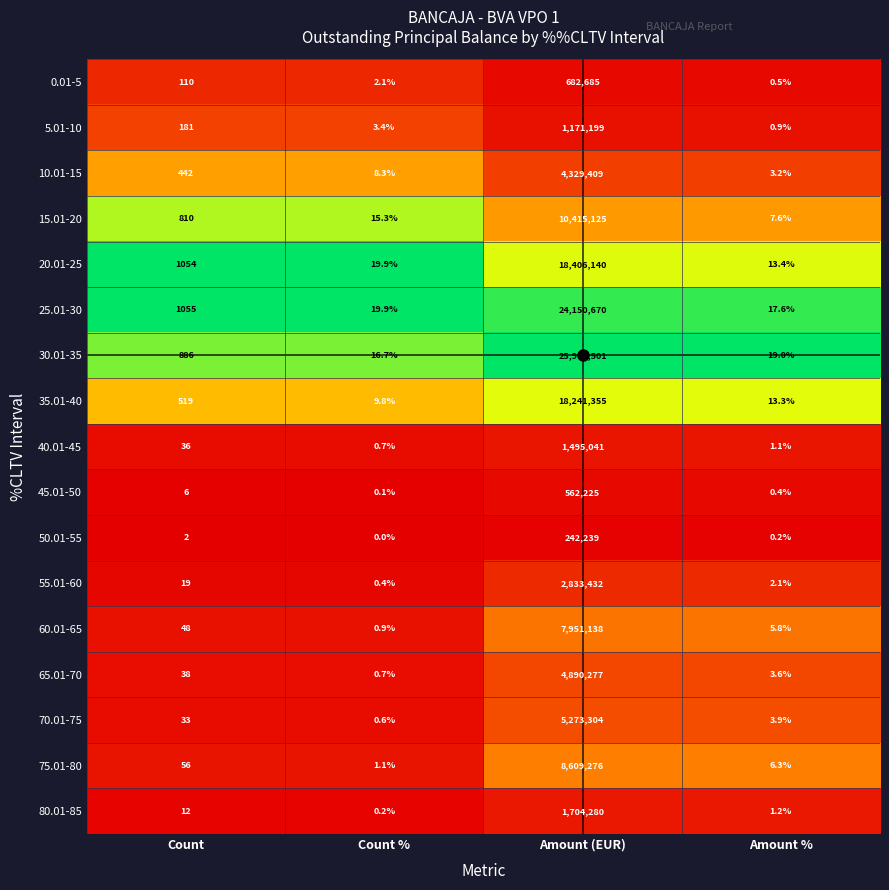

At which category does the chart reach its peak across all series?

Amount (EUR)